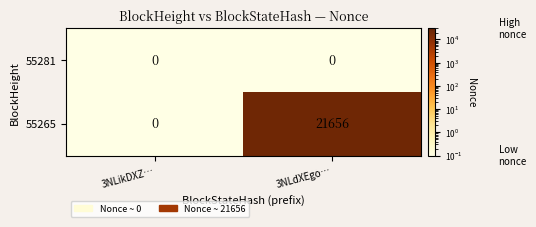

Rank the series at 3NLdXEgo… from highest to lowest value.

55265, 55281